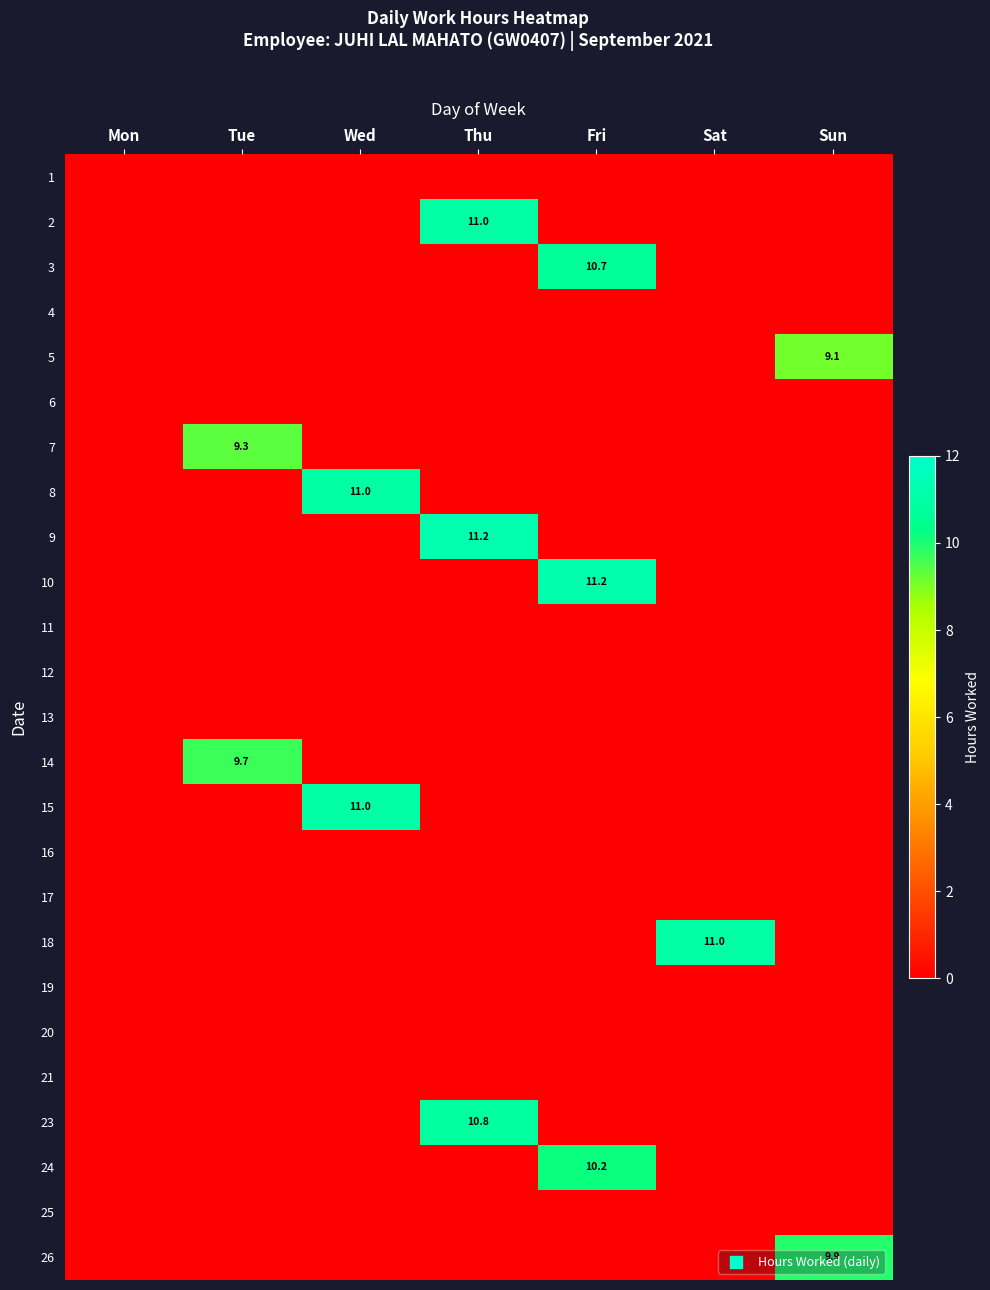

Rank the series at Thu from lowest to highest value.

1, 3, 4, 5, 6, 7, 8, 10, 11, 12, 13, 14, 15, 16, 17, 18, 19, 20, 21, 24, 25, 26, 23, 2, 9